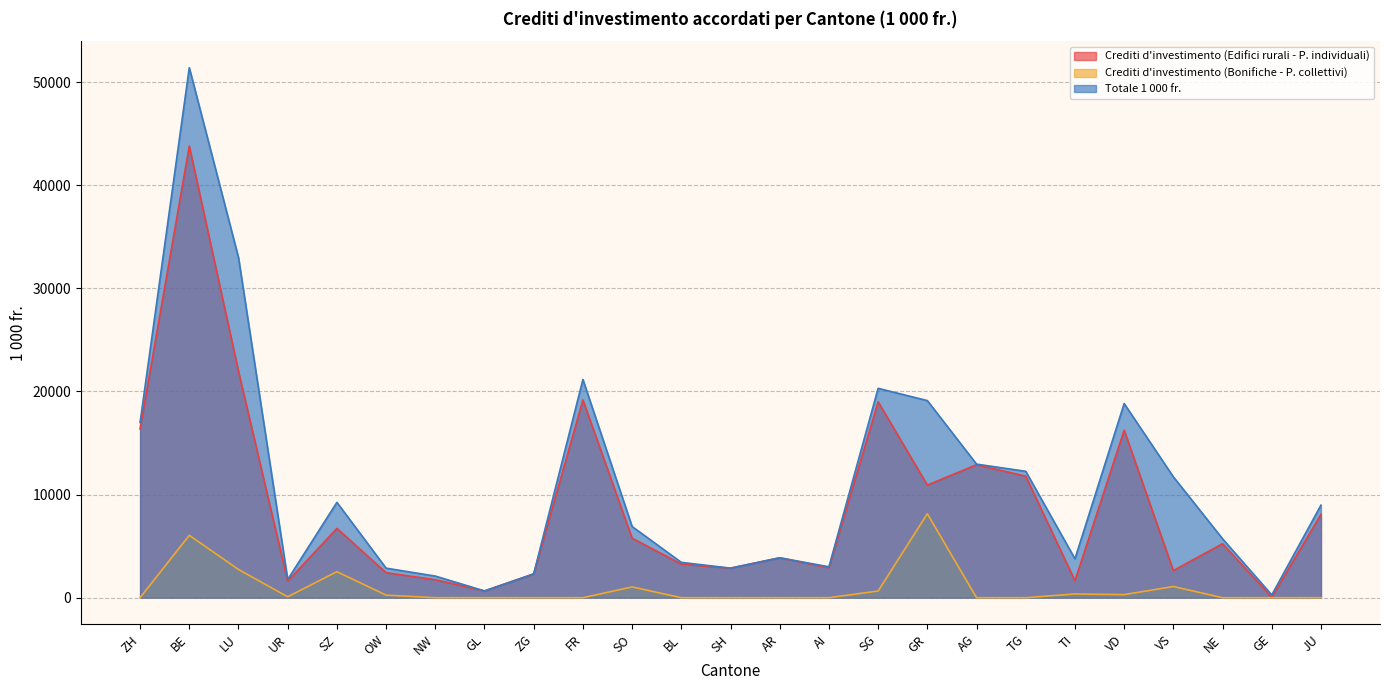

The value of Totale 1 000 fr. at NE is 5715. True or false?

True